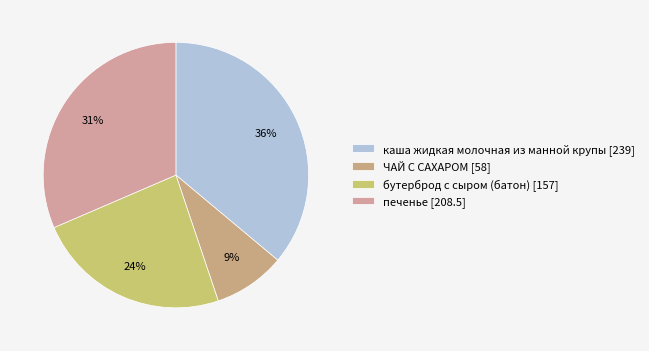

To the nearest percent, what is the combined percentage of бутерброд с сыром (батон) and печенье?

55%